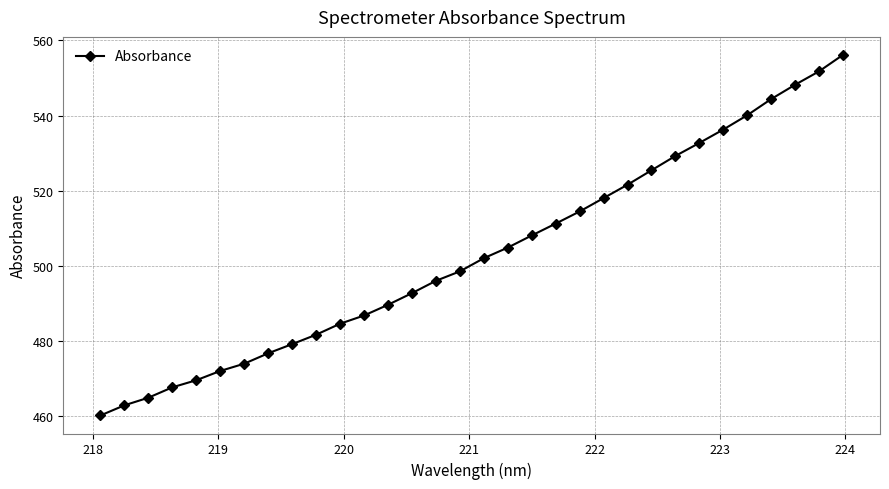

What is the greatest value displayed?

556.1